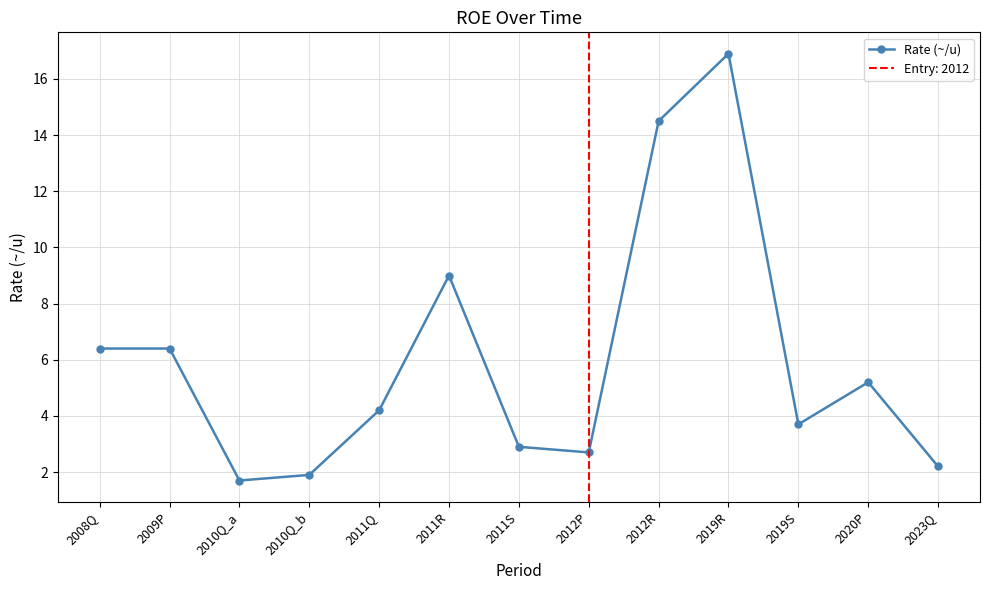

Approximately how many times larger is the value at 2010Q_a compared to 2011R?

0.2